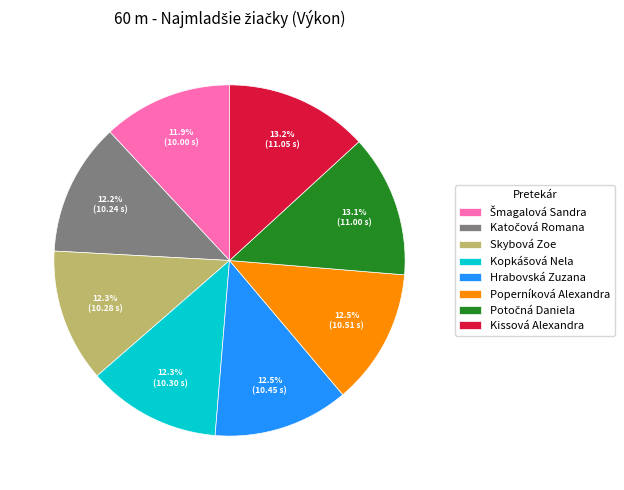

To the nearest percent, what is the difference between the largest and smallest slice percentages?

1%